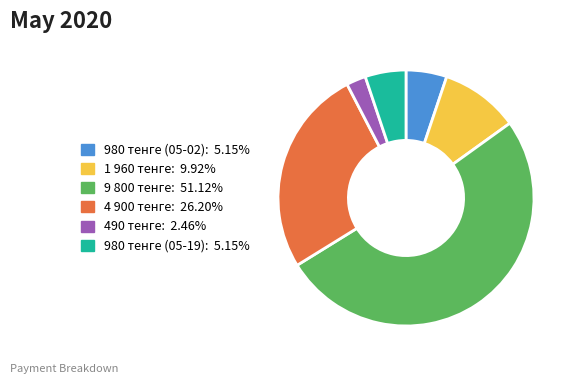

Which slice is the largest?

9 800 тенге